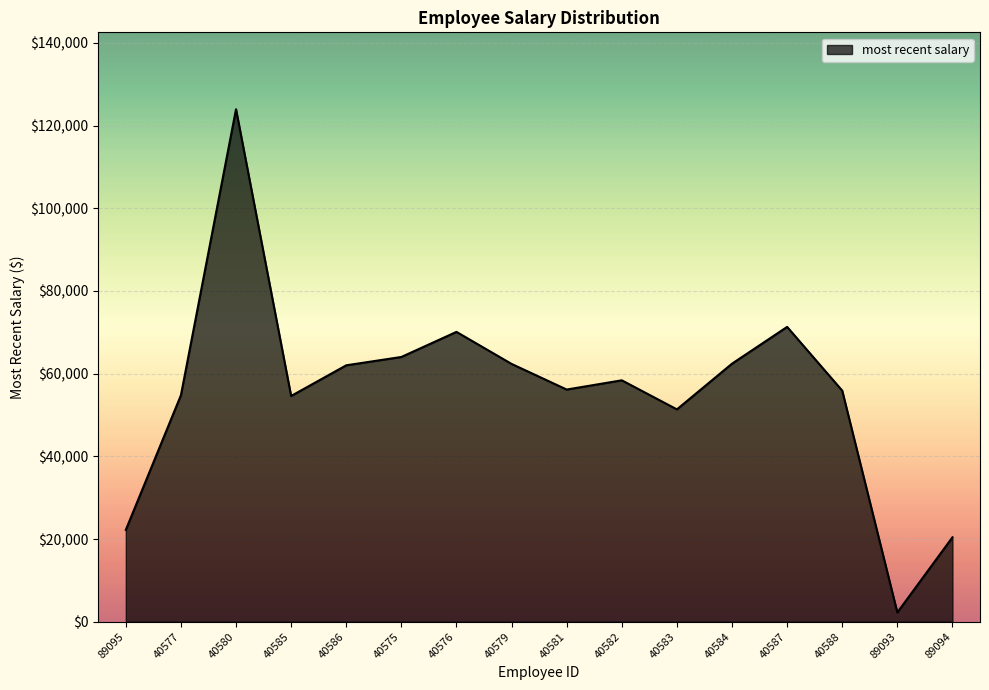

At which category does the chart reach its minimum across all series?

89093